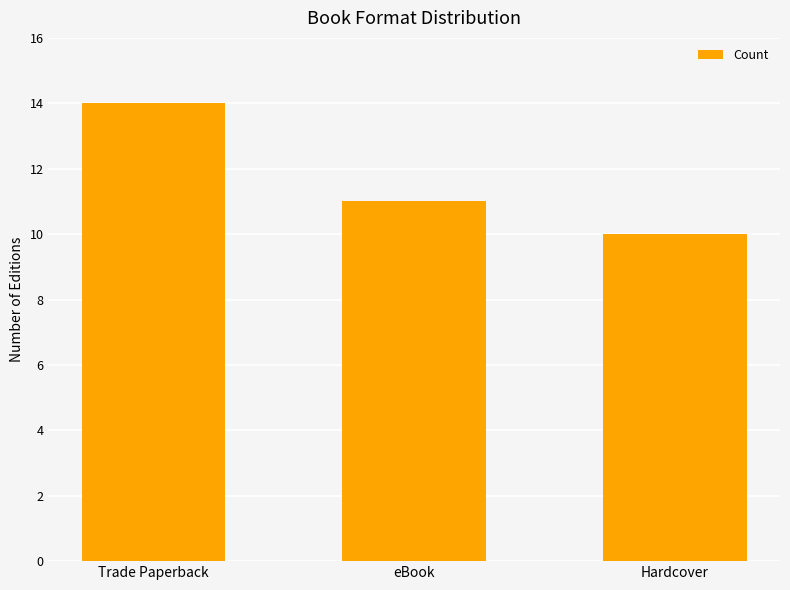

Count the values in the range 10 to 14.

3